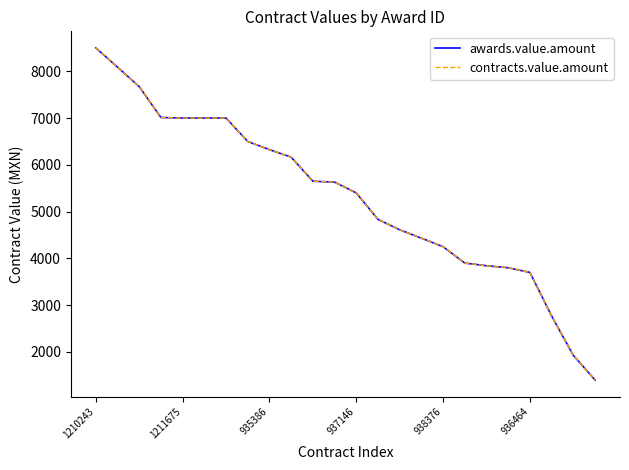

Is this an area chart (filled region under the line)?

No